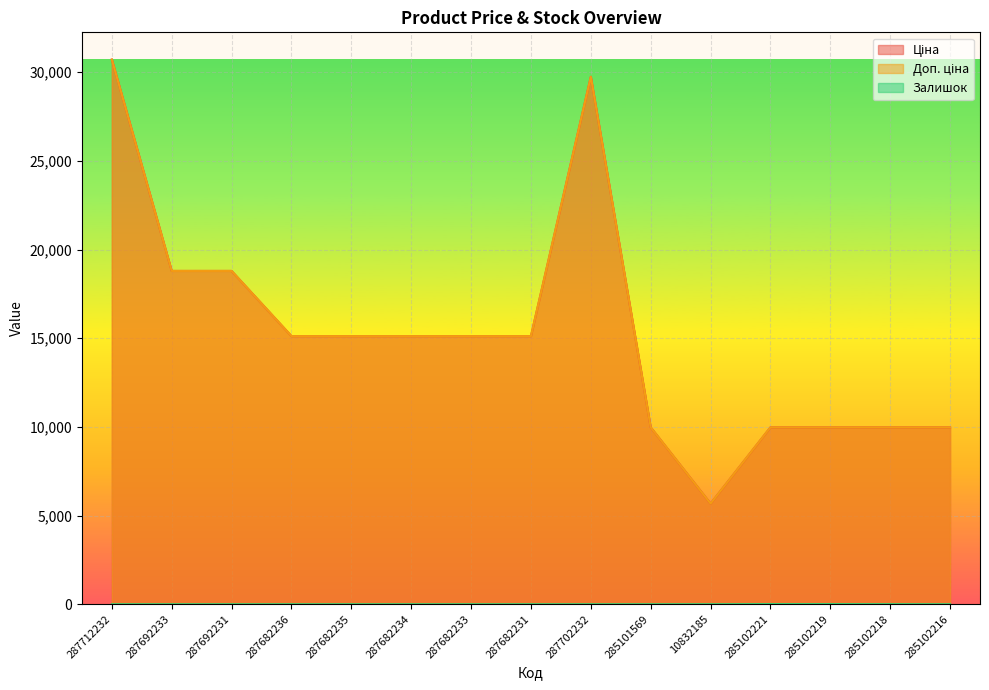

What is the difference between the maximum and minimum values in the Доп. ціна series?

25043.3